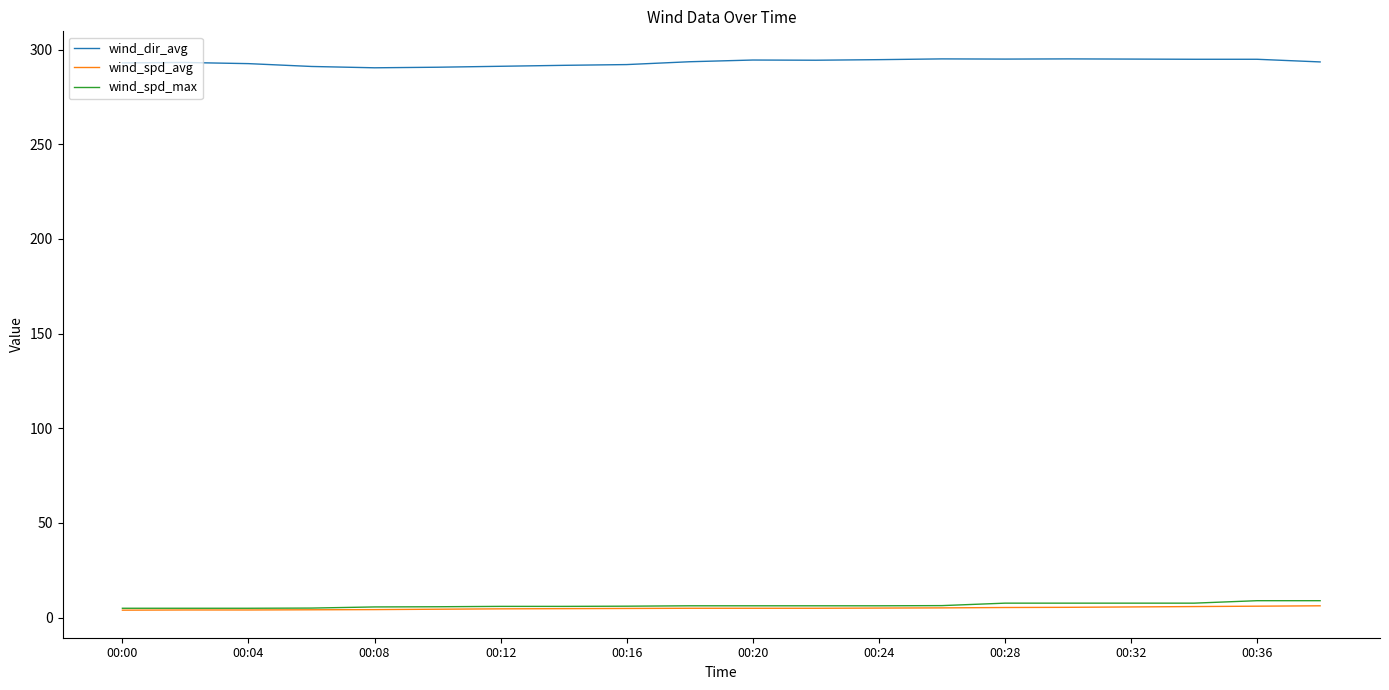

Which series has the largest total across all categories?

wind_dir_avg